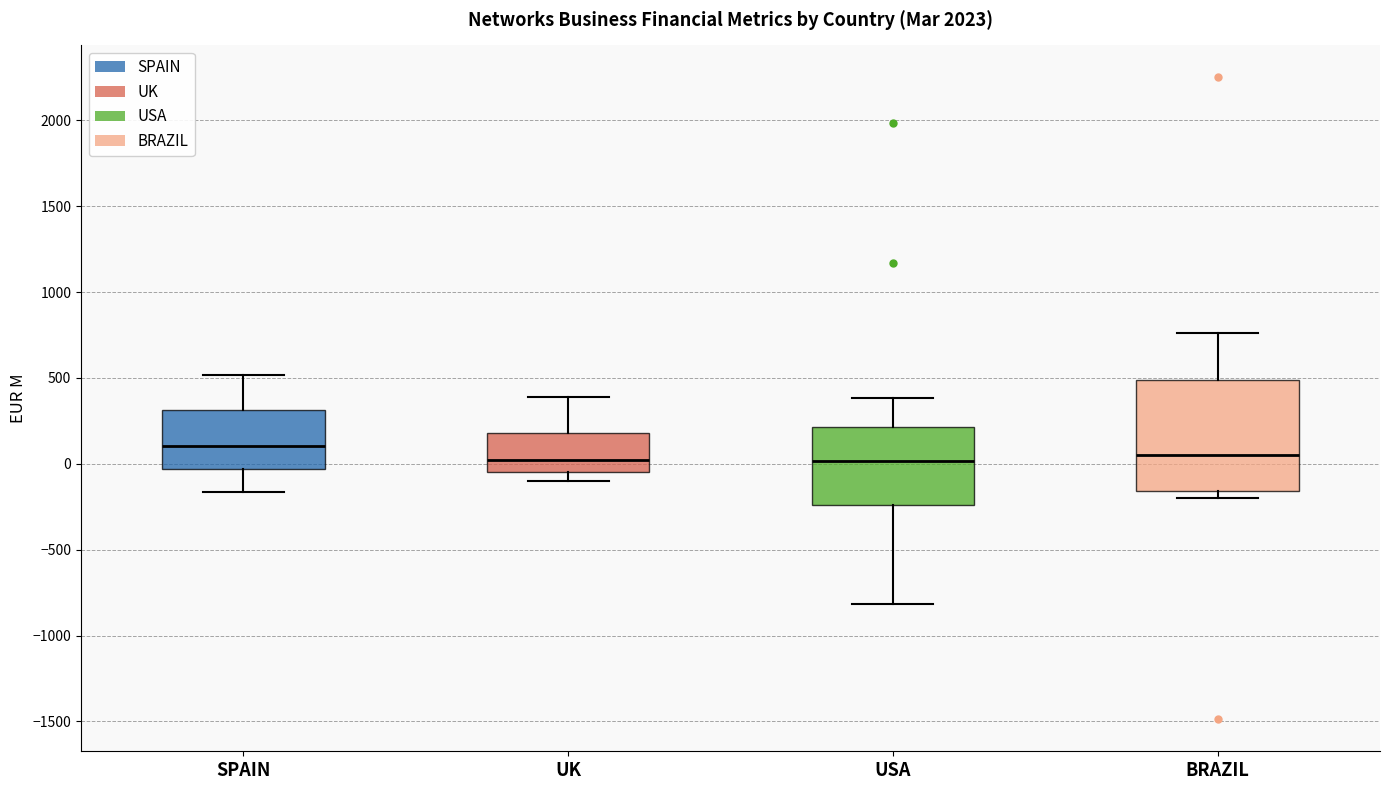

Where does the lower whisker of the box for SPAIN end on the y-axis? The values are not printed on the chart, so give them approximately, as read against the axis.

-150